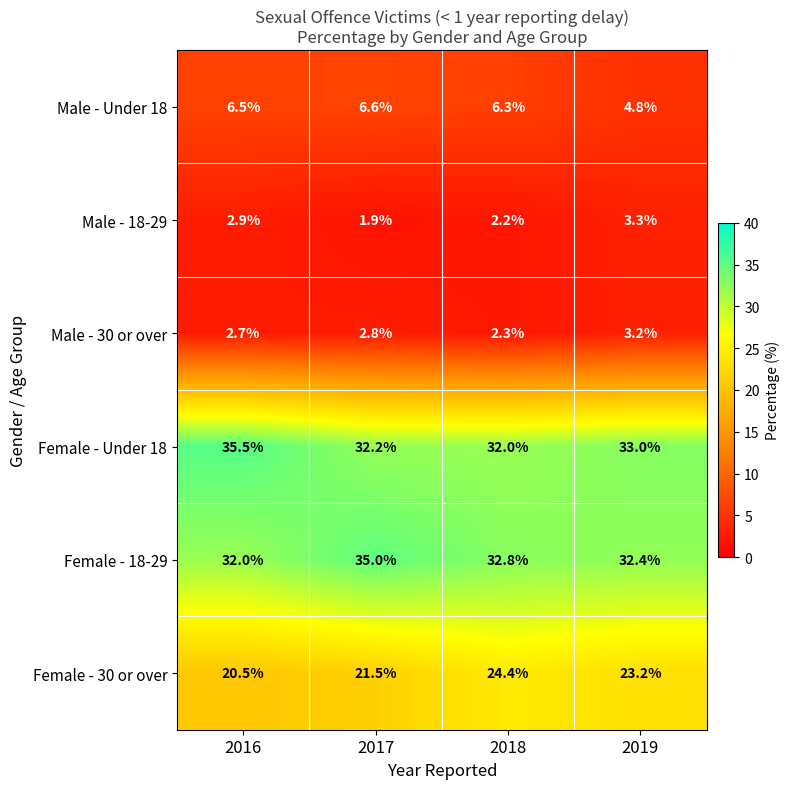

What is the sum of all Female - 30 or over values?

89.6